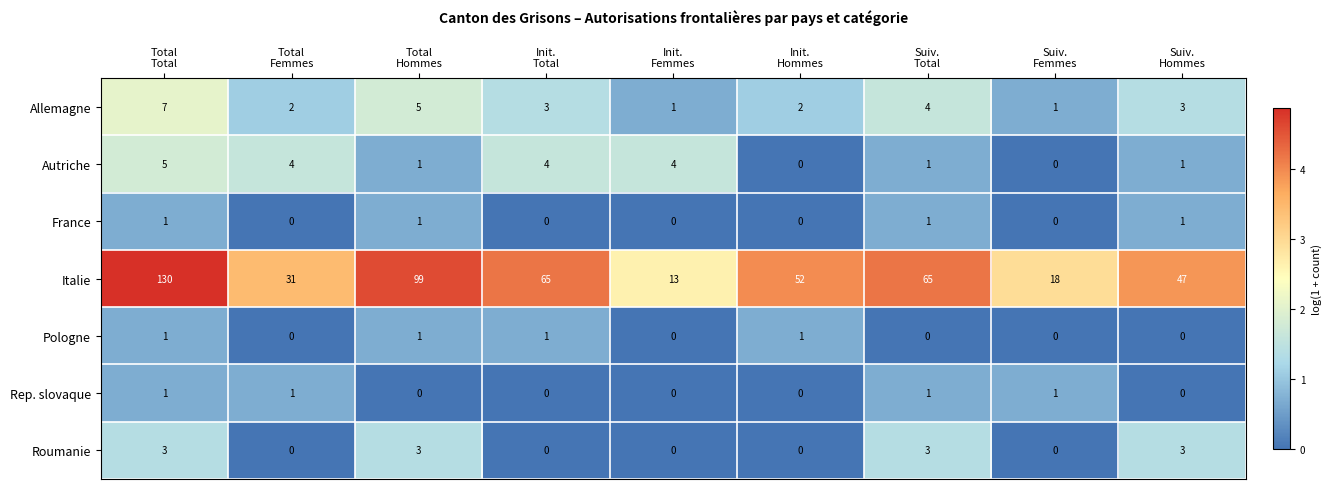

Count the number of categories in the chart.

9